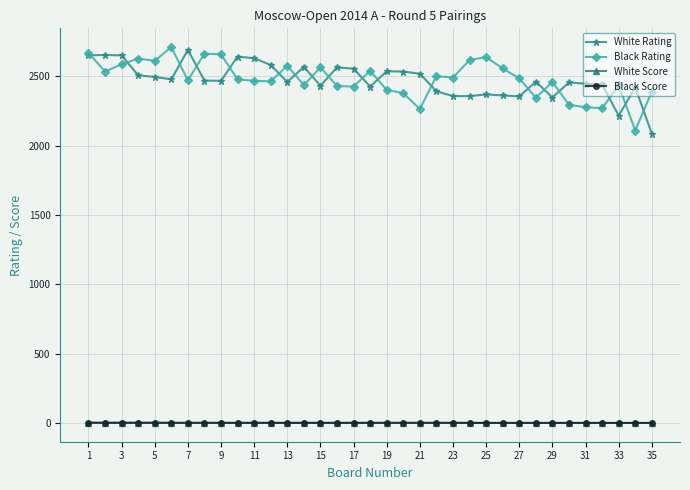

What is the value of the White Rating point at the 27th from the left?

2355.0